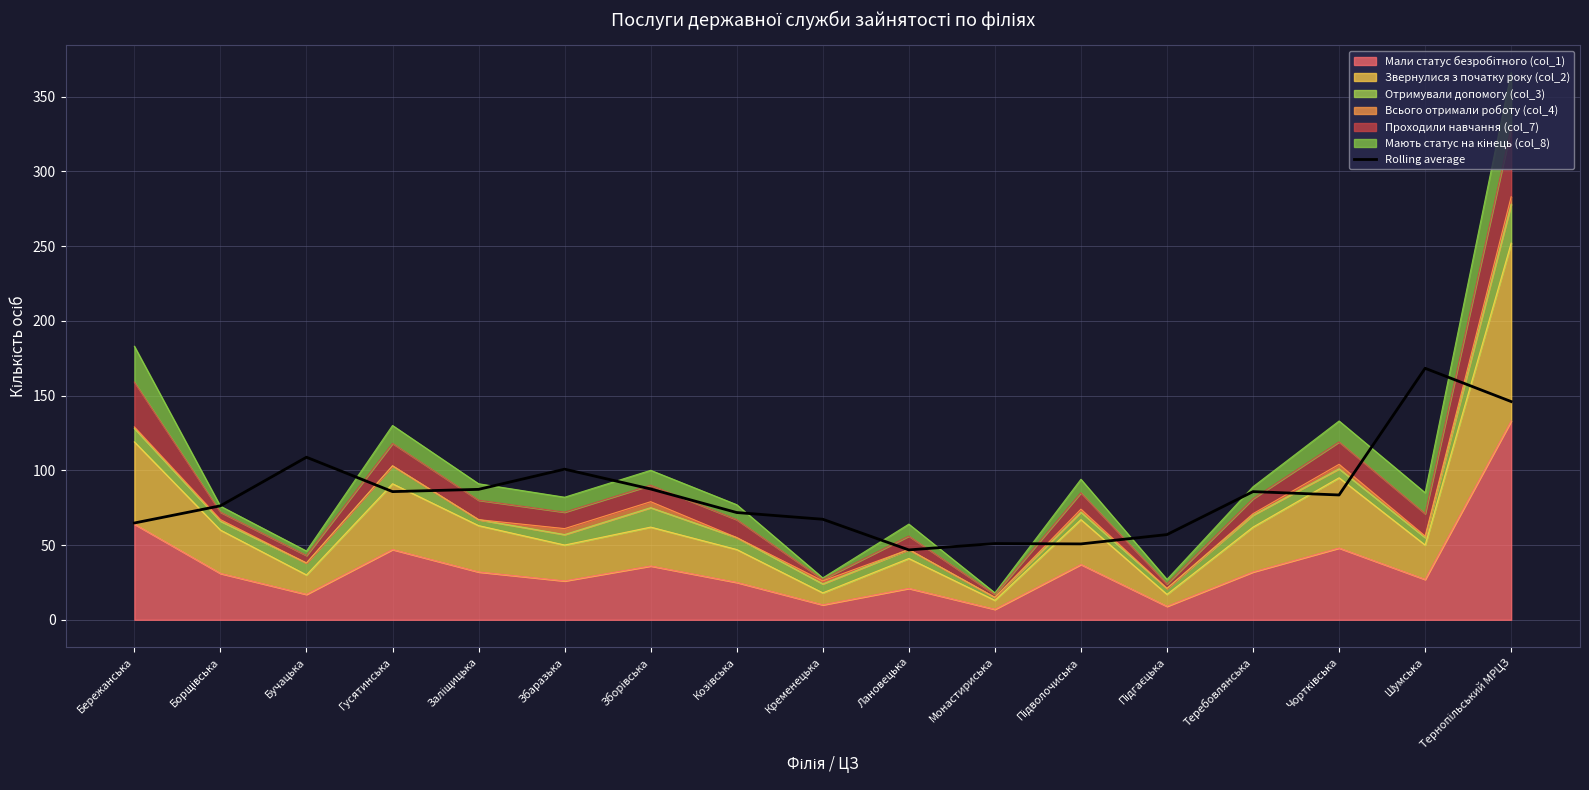

Rank the categories by value from lowest to highest.

Лановецька, Підволочиська, Монастириська, Підгаєцька, Бережанська, Кременецька, Козівська, Борщівська, Чортківська, Гусятинська, Теребовлянська, Заліщицька, Зборівська, Збаразька, Бучацька, Тернопільський МРЦЗ, Шумська